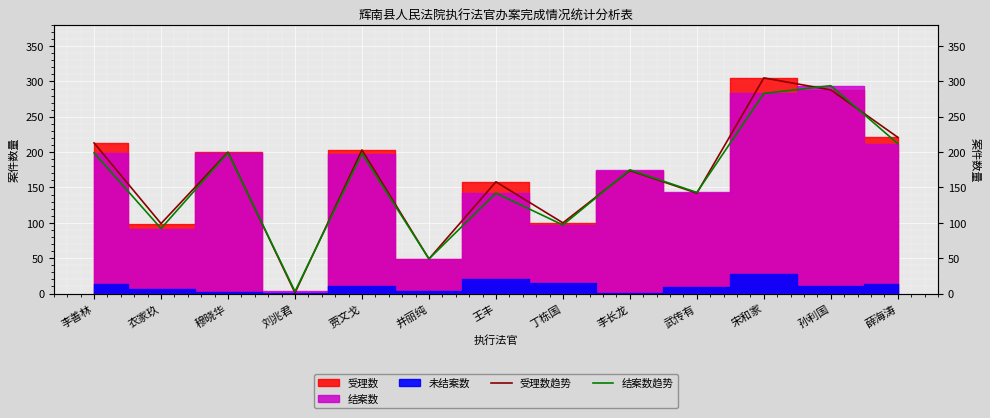

What is the average value of the 结案数趋势 series?

160